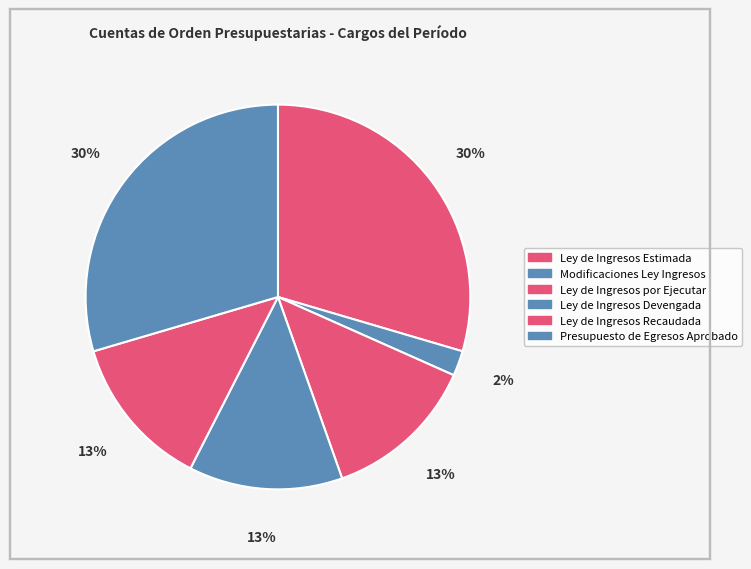

How many segments does this pie chart have?

6